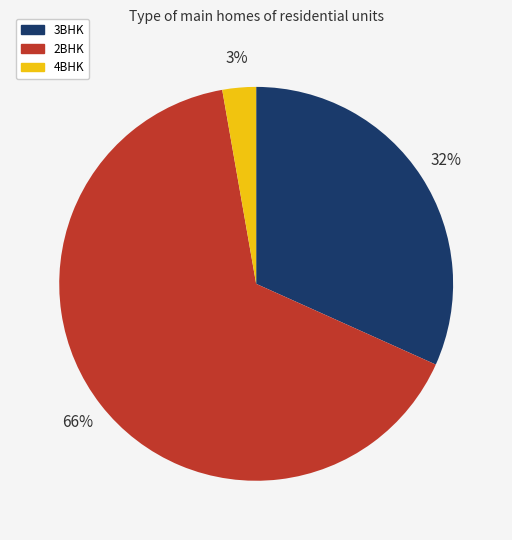

The 2BHK slice represents 66% of the pie. True or false?

True